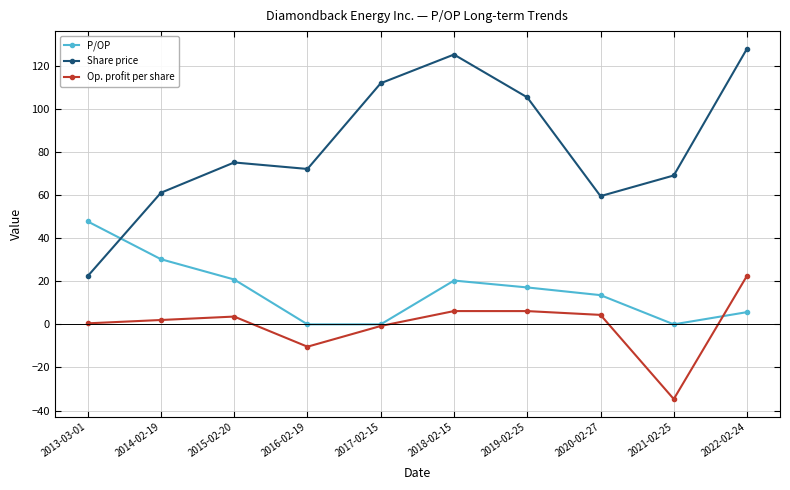

How many data points does each series have?

10